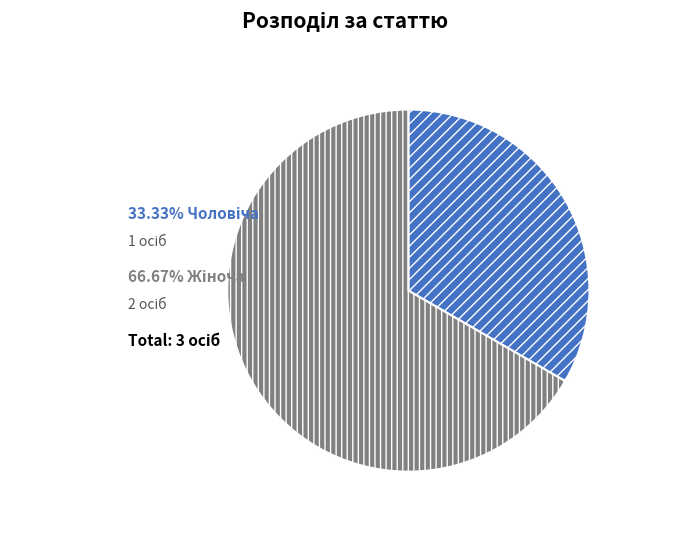

Is there a majority slice in this chart?

Yes